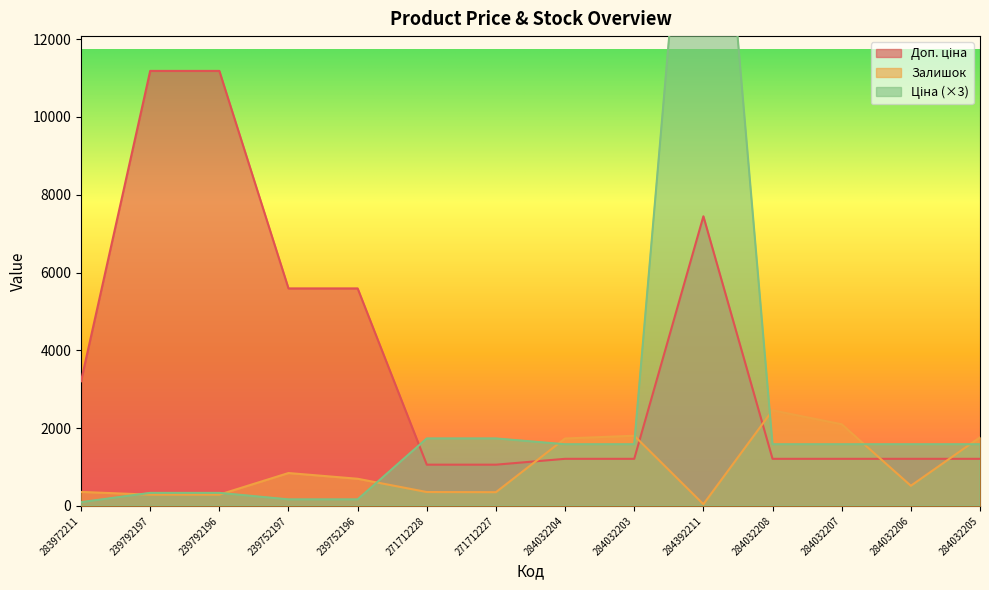

What are all the series names shown in the legend?

Ціна, Доп. ціна, Залишок